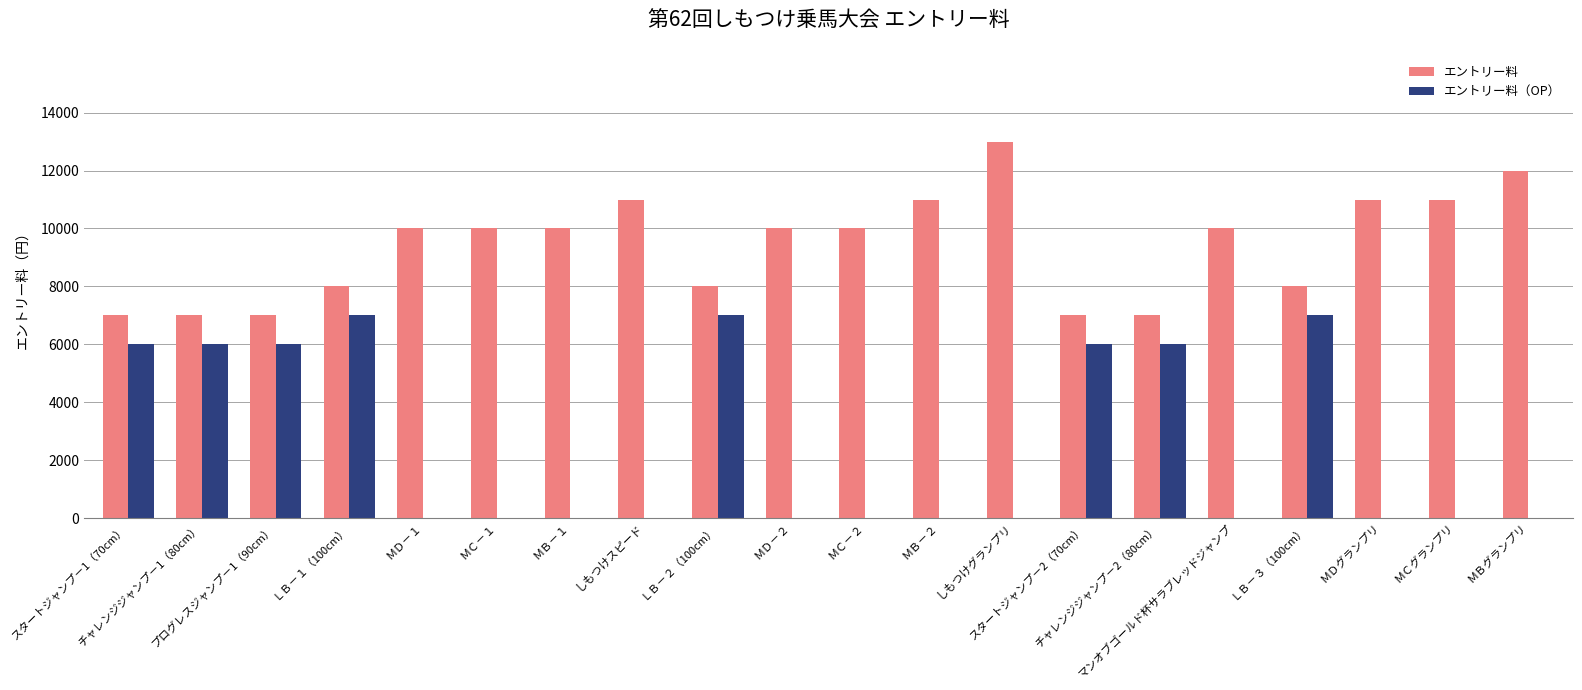

What is the highest value of the エントリー料（OP） series?

7000.0